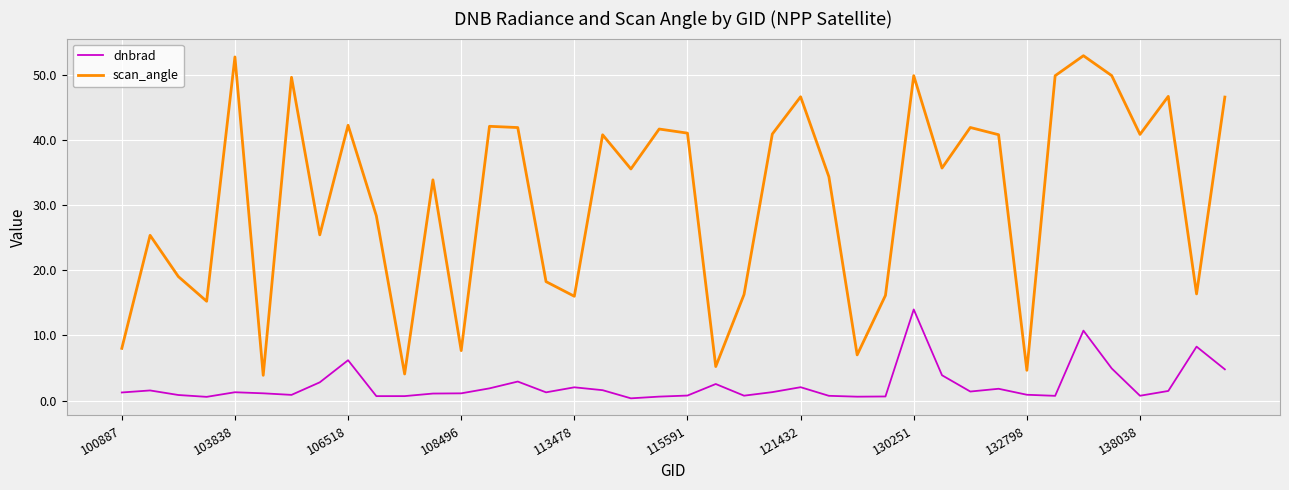

Which series has the widest spread of values?

scan_angle